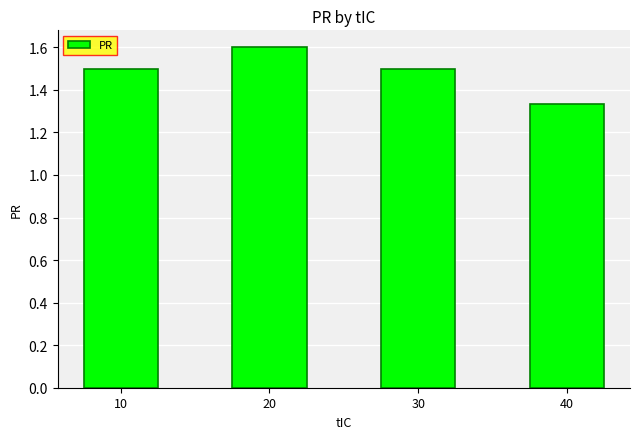

At which label is the value closest to 1?

40